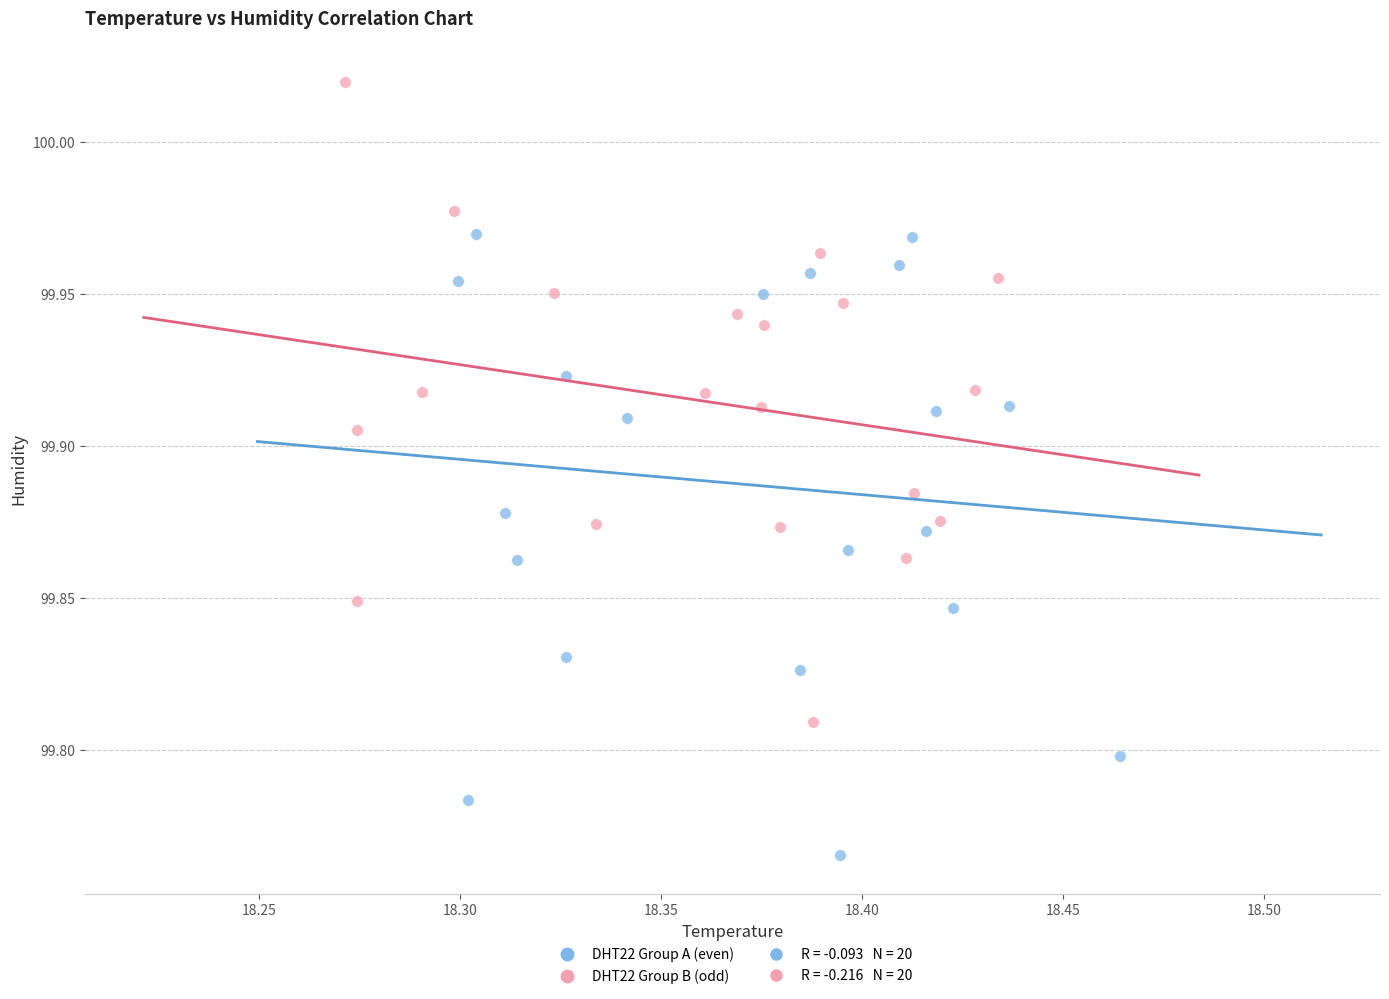

Which series contains the highest Y value?

DHT22 Group B (odd)